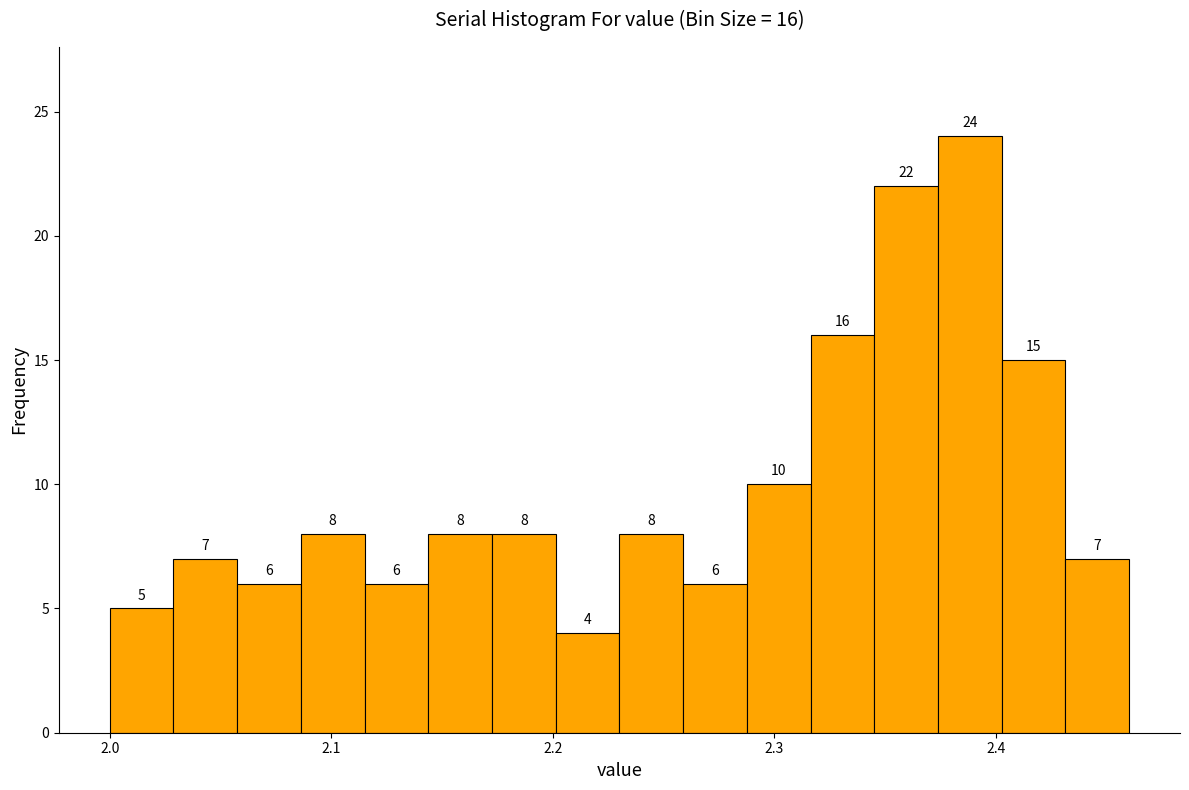

Read against the x-axis, roughly where is the centre of the tallest bar?

2.39